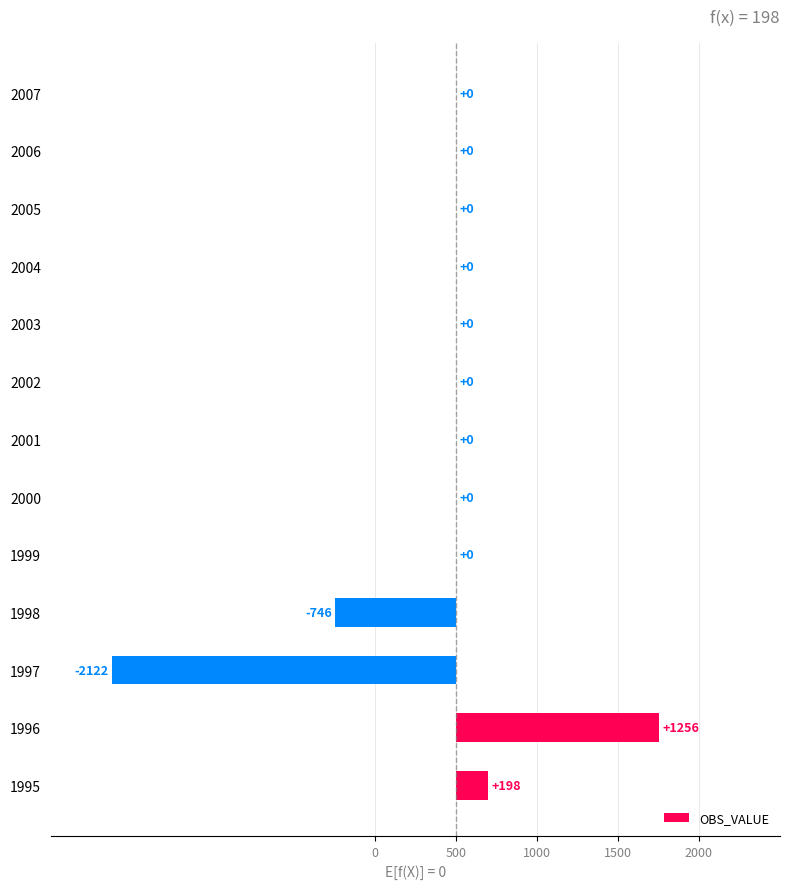

The chart shows a value of -1618 at 2001. True or false?

False